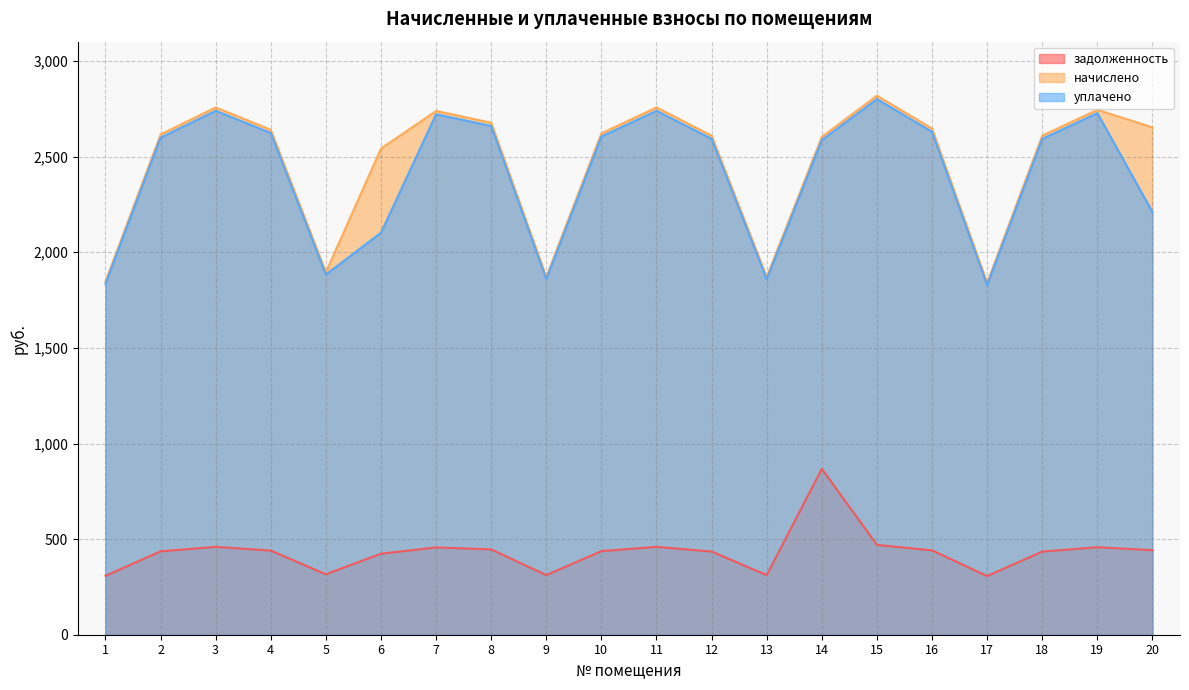

List the labels in order of задолженность value, largest first.

14, 15, 3, 11, 19, 7, 8, 20, 16, 4, 10, 2, 12, 18, 6, 5, 9, 13, 1, 17